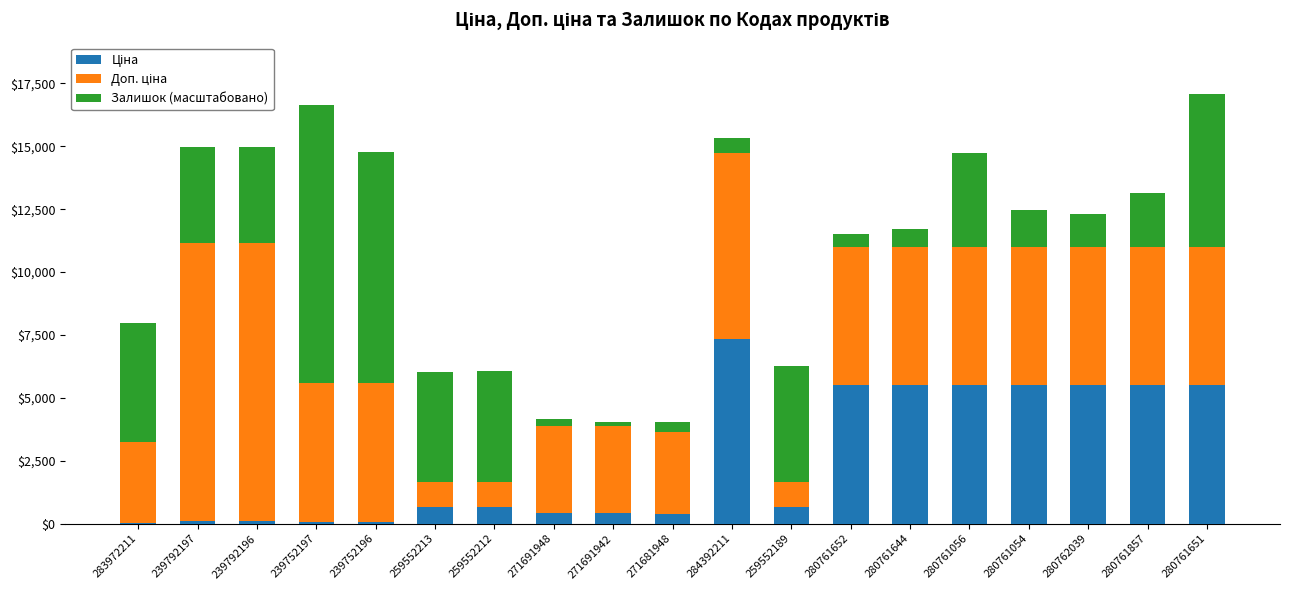

What is the total value across all series at 280762039?

12313.8